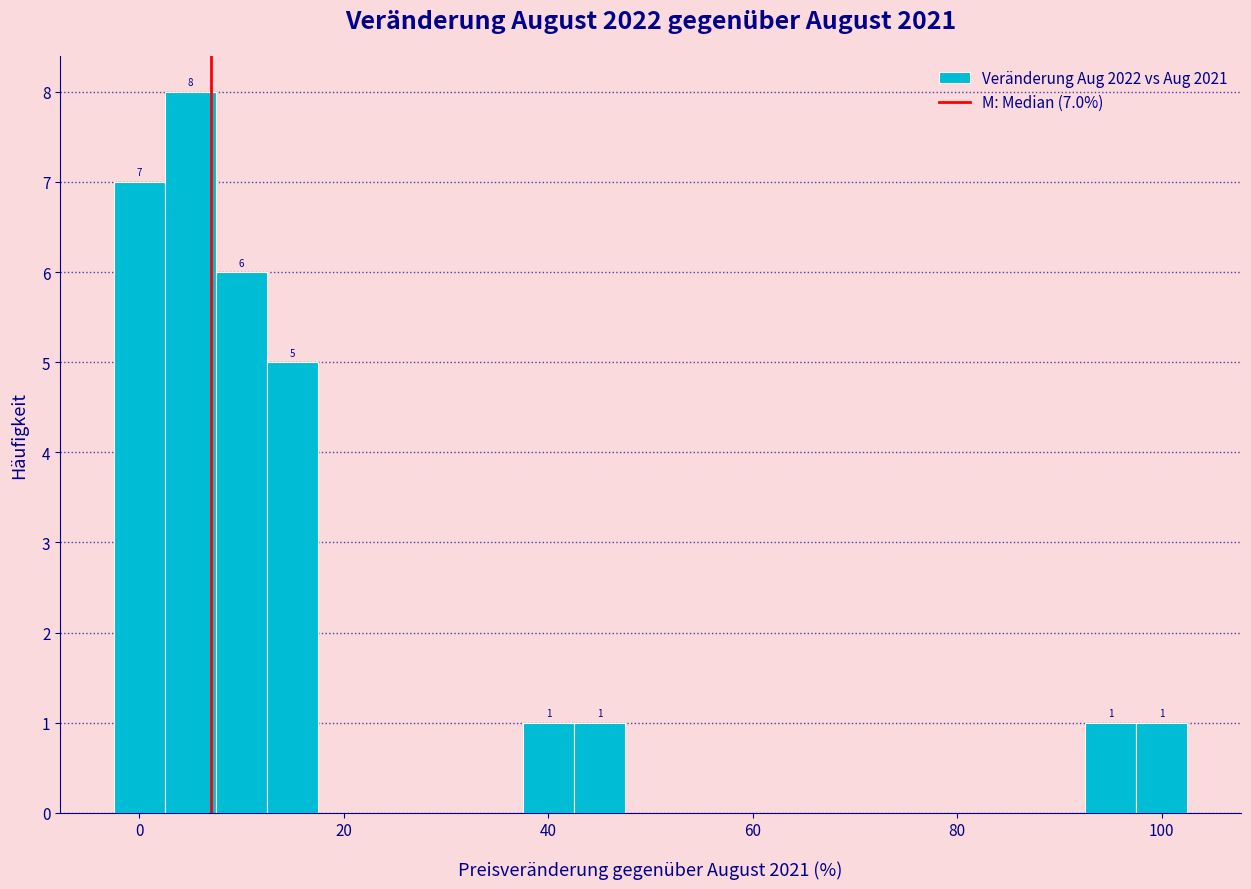

Around what value on the x-axis is the tallest bar? Give the approximate position of its centre, as read against the axis.

6